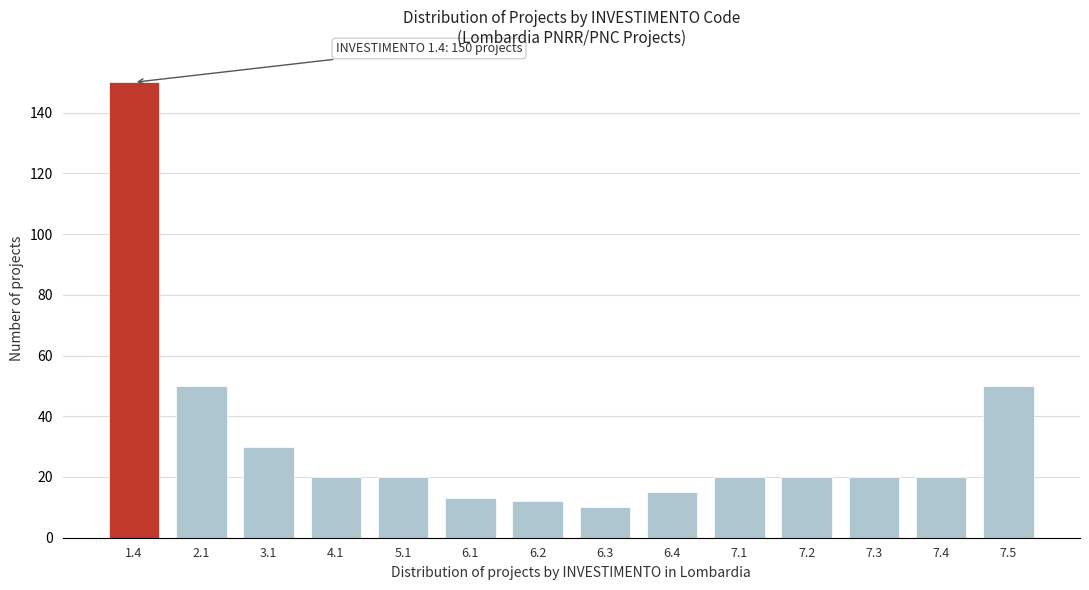

Reading right to left, extract all data points from this chart.

7.5=50	7.4=20	7.3=20	7.2=20	7.1=20	6.4=15	6.3=10	6.2=12	6.1=13	5.1=20	4.1=20	3.1=30	2.1=50	1.4=150